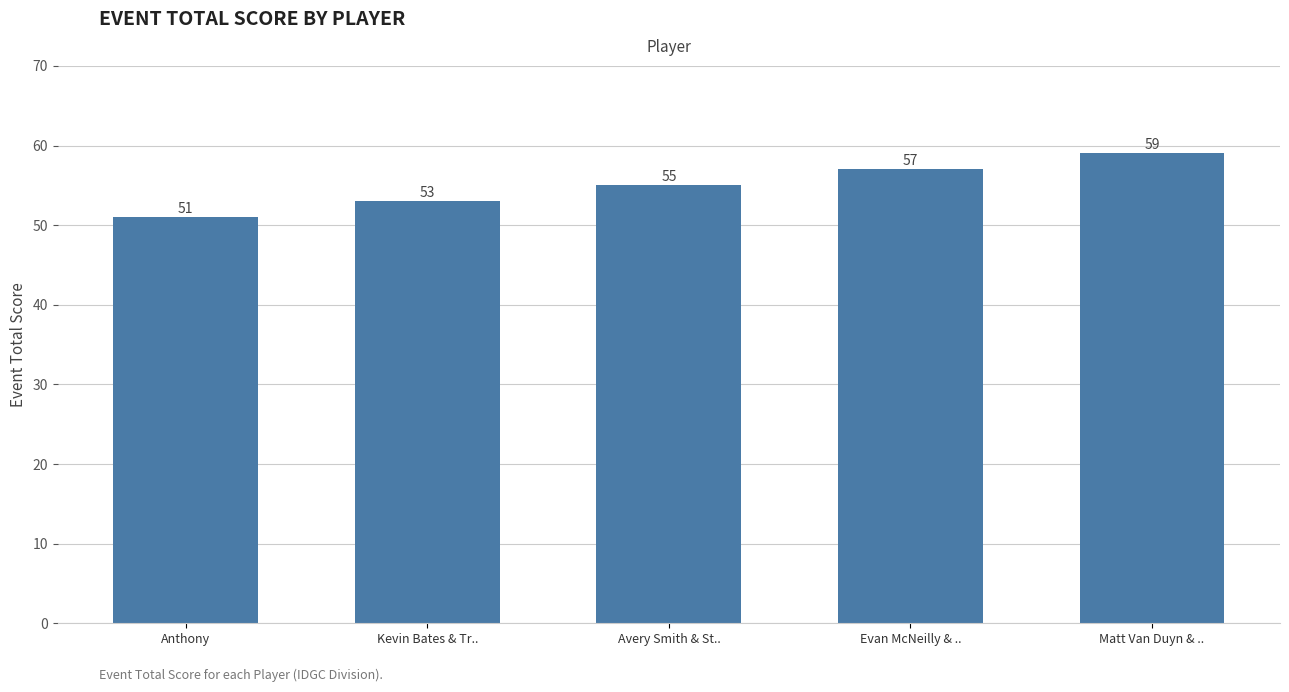

How many bars are there in total?

5